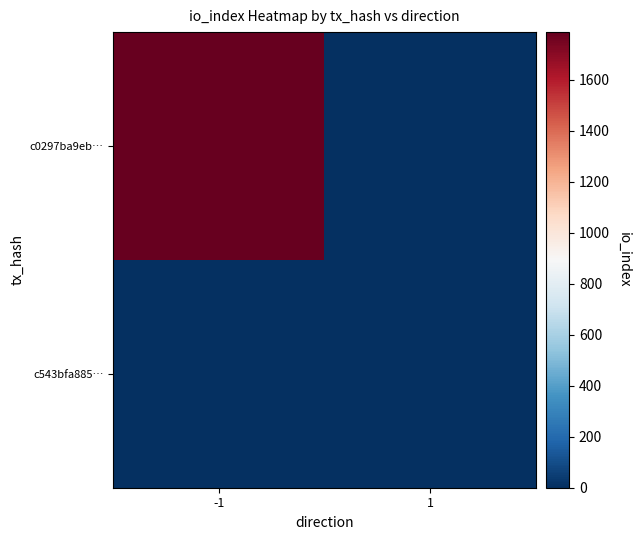

Which series changed the most between -1 and 1?

c0297ba9eb…